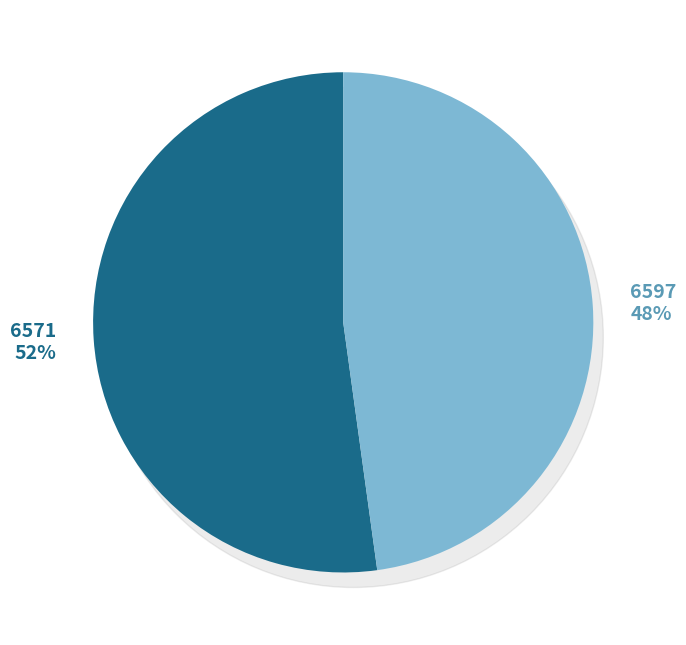

What is the smallest slice in the pie chart?

6597